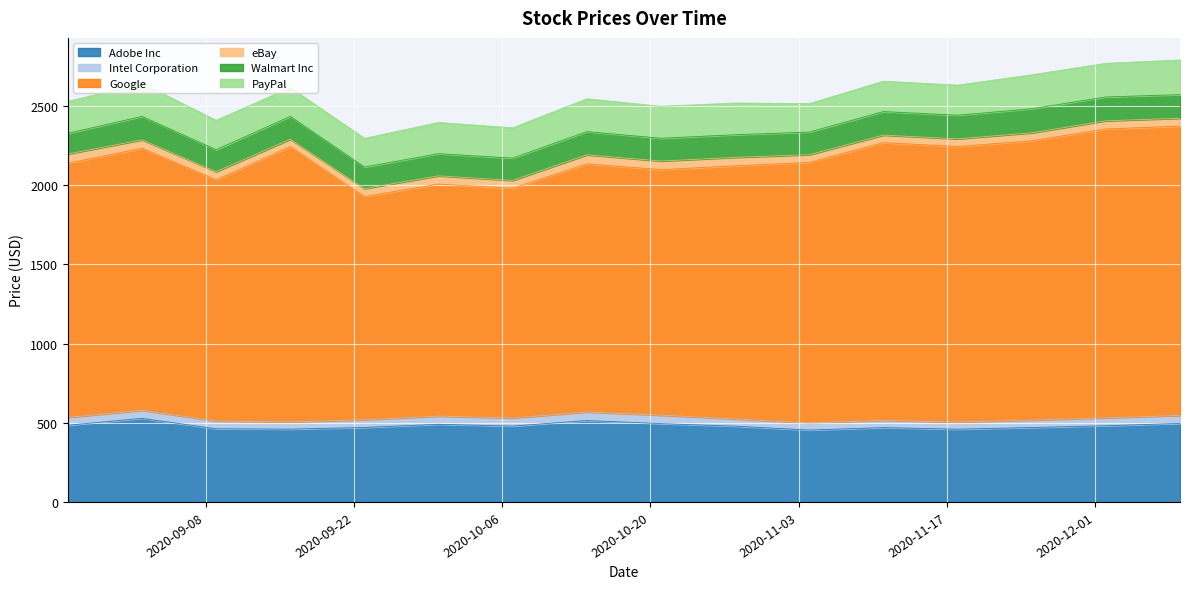

How many data points in Google are above 1645?

8